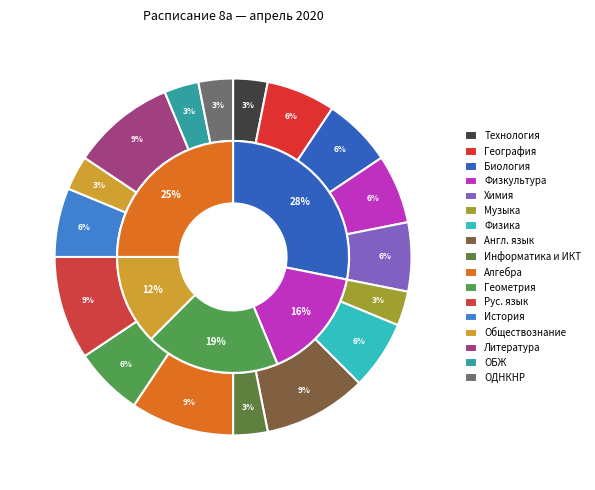

Combined, what portion of the pie is ОДНКНР and Химия?

9.4%